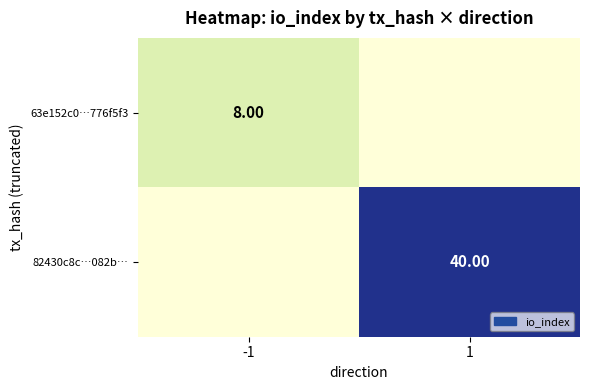

Rank the series by their maximum value, from highest to lowest.

82430c8c…082b…, 63e152c0…776f5f3